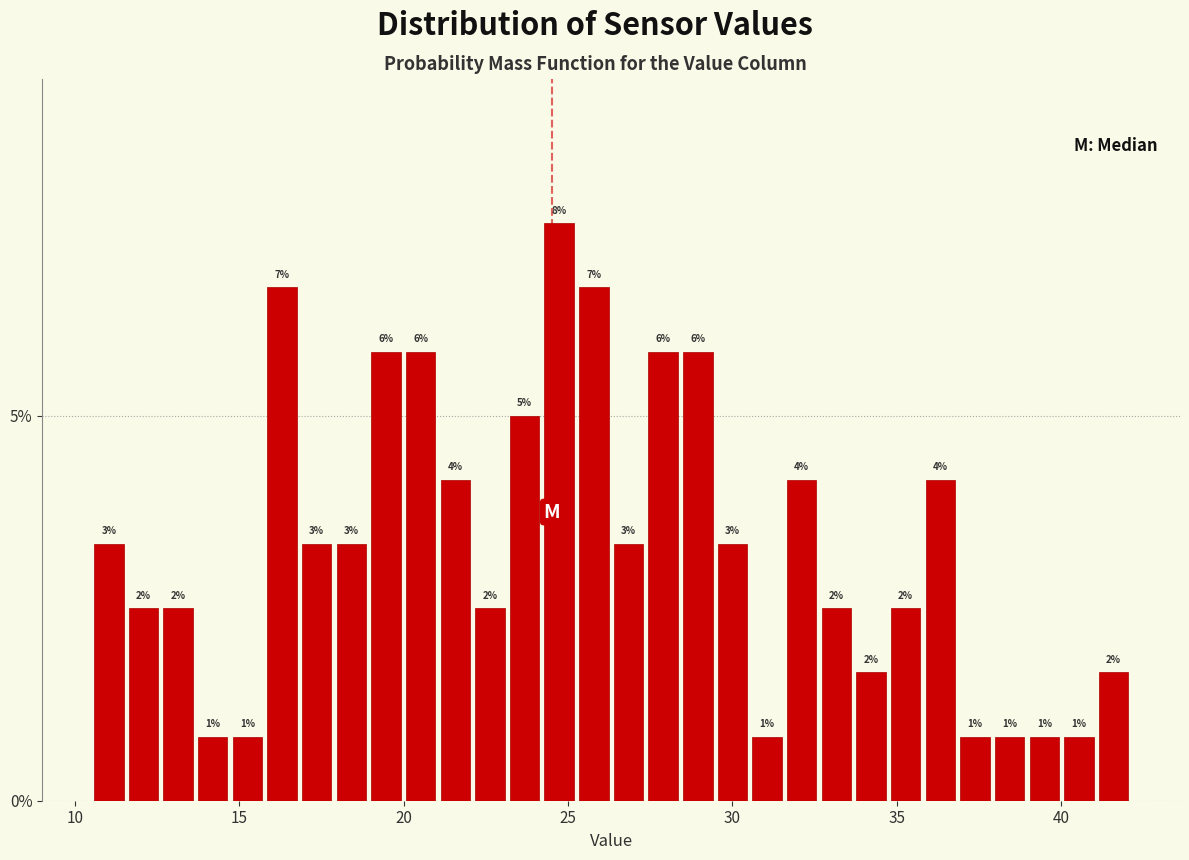

Around what value on the x-axis is the tallest bar? Give the approximate position of its centre, as read against the axis.

24.5